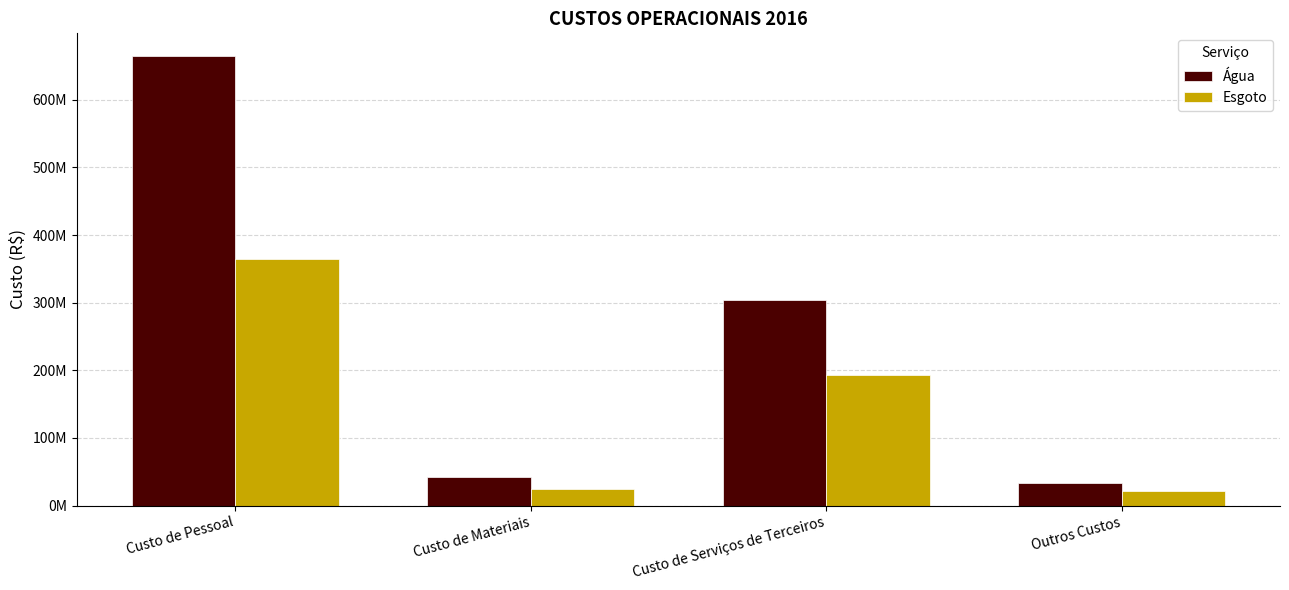

List the series in order of their peak value, lowest first.

Esgoto, Água